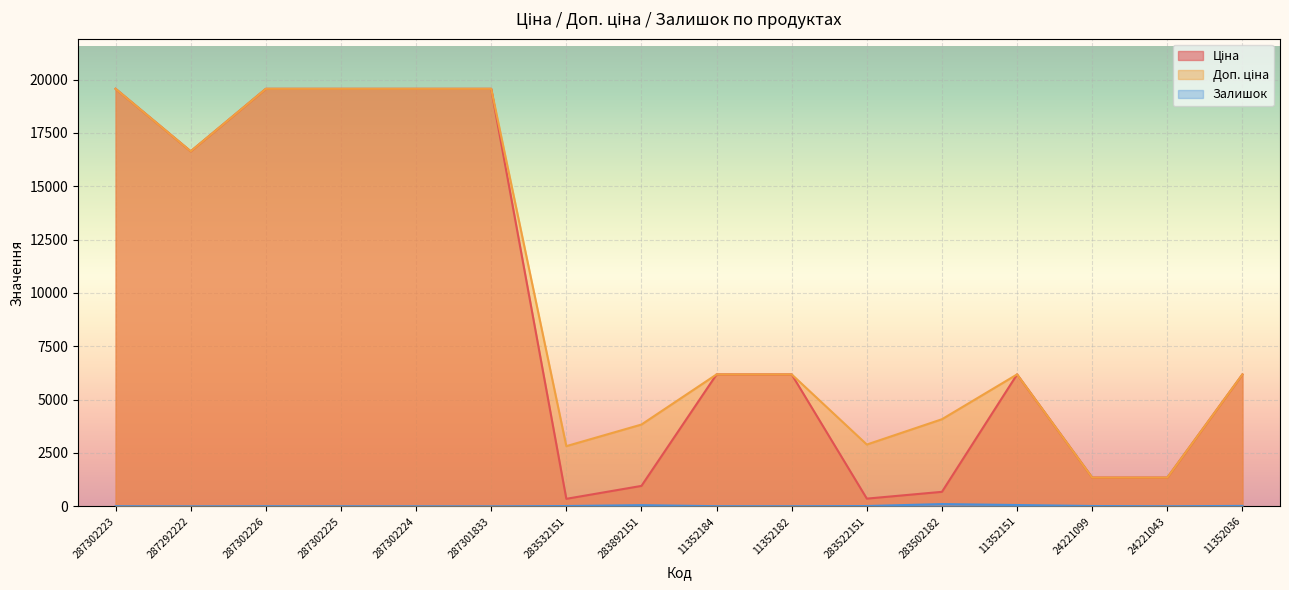

True or false: Доп. ціна and Залишок cross at least once.

False